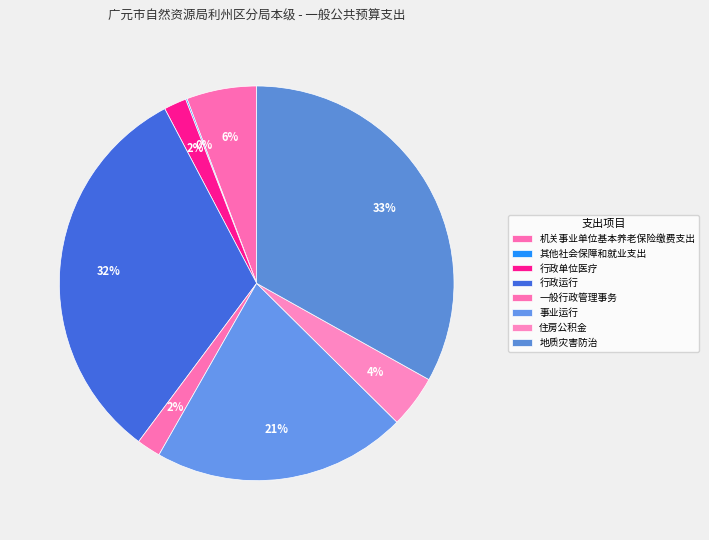

Which slice is the smallest?

其他社会保障和就业支出